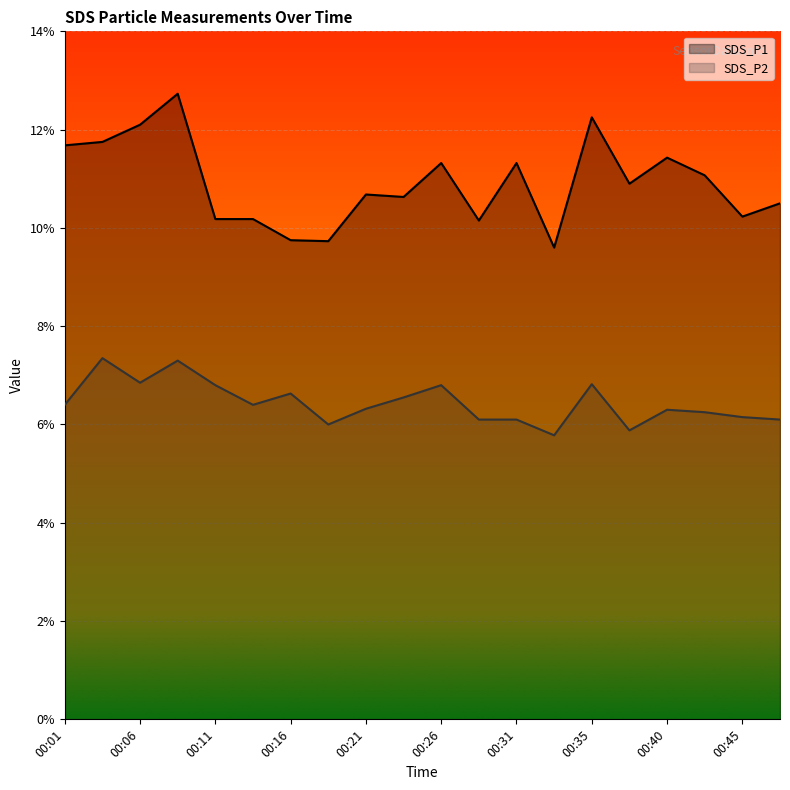

Rank the series at 00:16 from highest to lowest value.

SDS_P1, SDS_P2